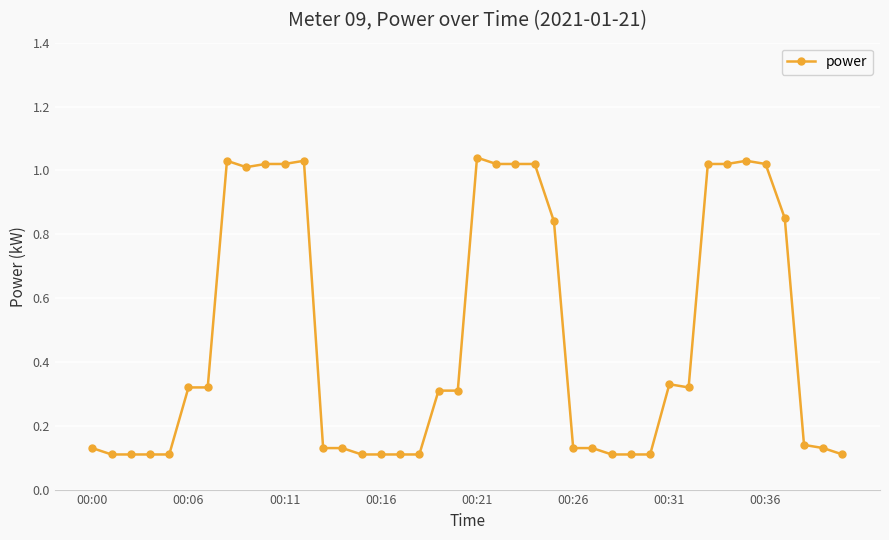

What is the difference between the maximum and minimum values?

0.9